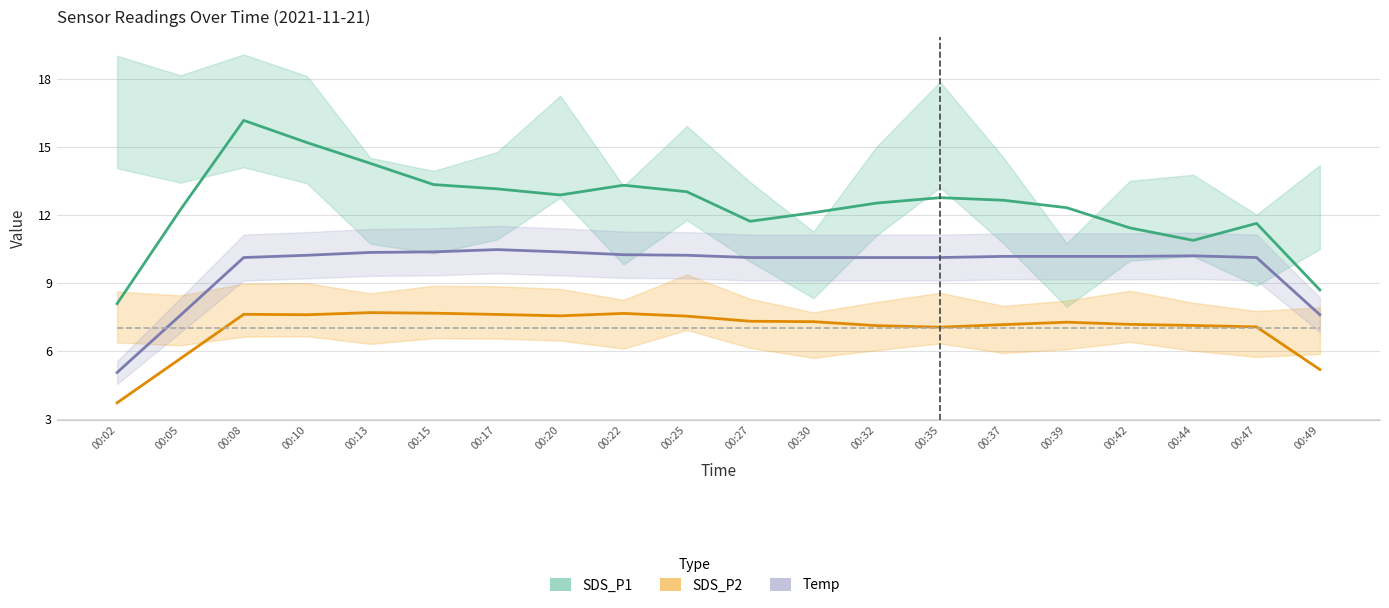

What is the sum of all SDS_P1 values?

248.5